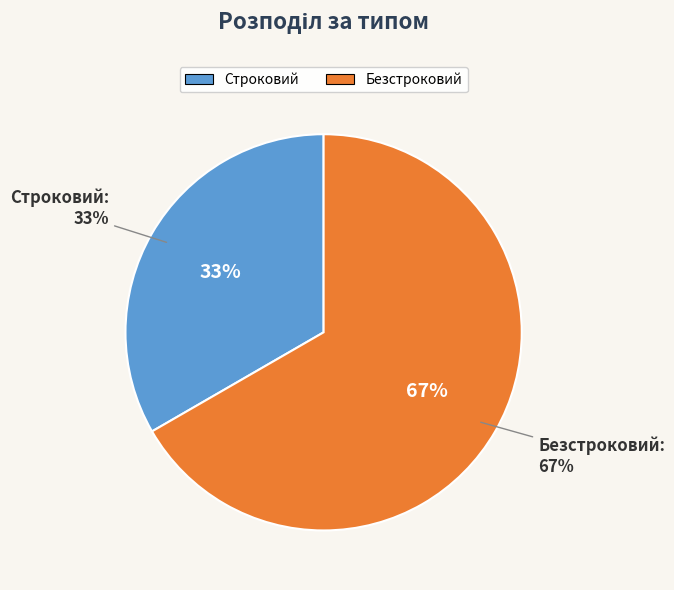

Which has a higher value, Безстроковий or Строковий?

Безстроковий